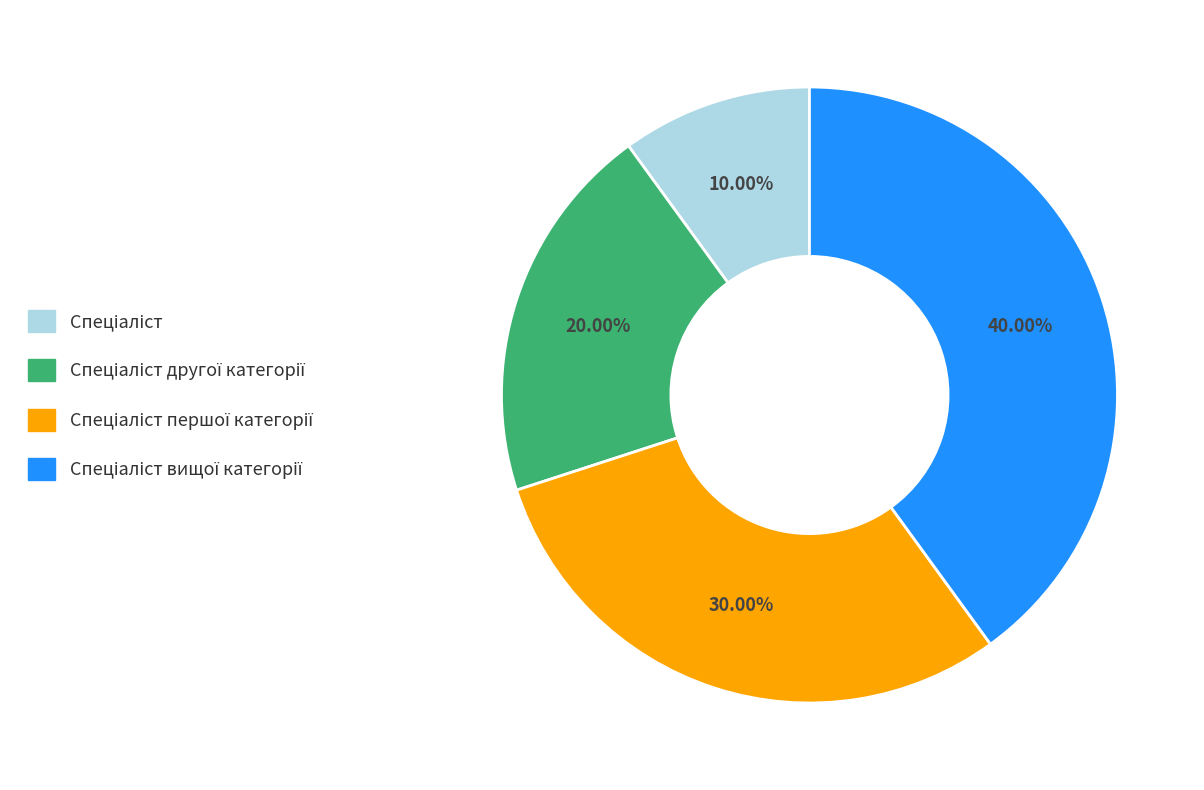

Does any single category account for the majority?

No